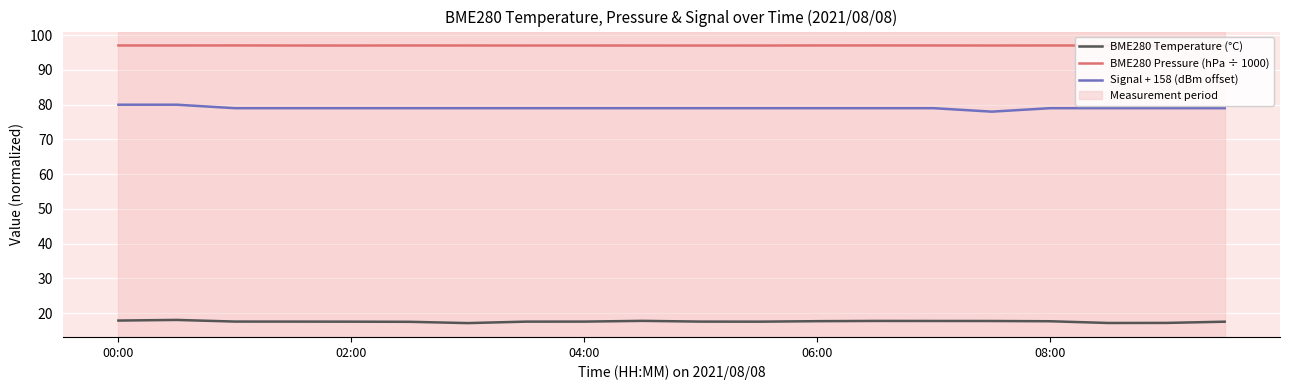

What is the difference between the maximum and minimum values in the Signal + 158 (dBm offset) series?

2.0